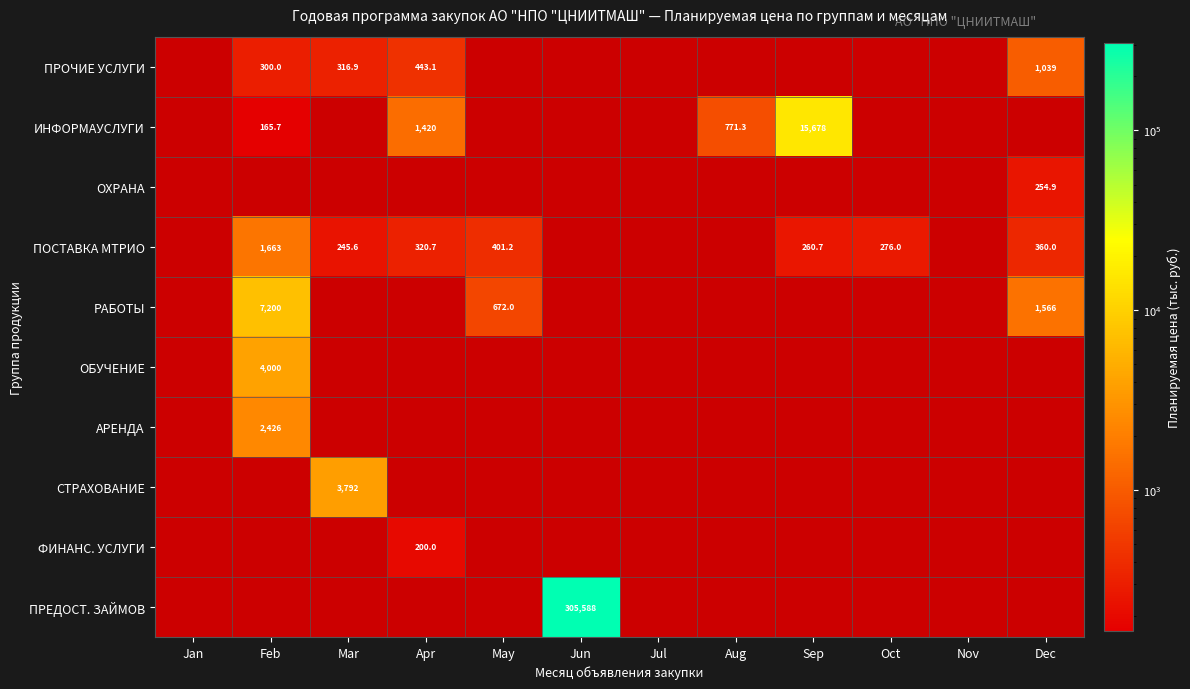

At Oct, list the series in order from smallest to largest.

ПРОЧИЕ УСЛУГИ, ИНФОРМАУСЛУГИ, ОХРАНА, ПОСТАВКА МТРИО, РАБОТЫ, ОБУЧЕНИЕ, АРЕНДА, СТРАХОВАНИЕ, ФИНАНС. УСЛУГИ, ПРЕДОСТ. ЗАЙМОВ